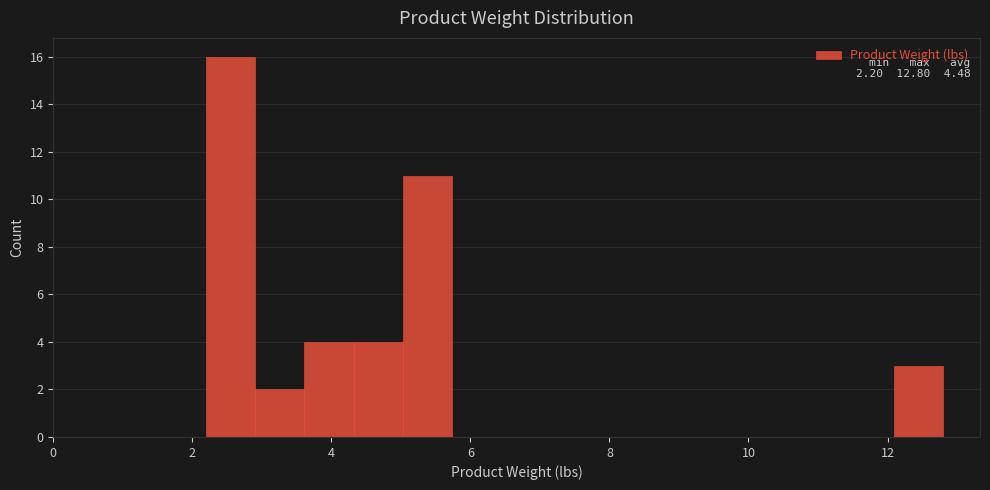

Read against the x-axis, roughly where is the centre of the tallest bar?

2.6